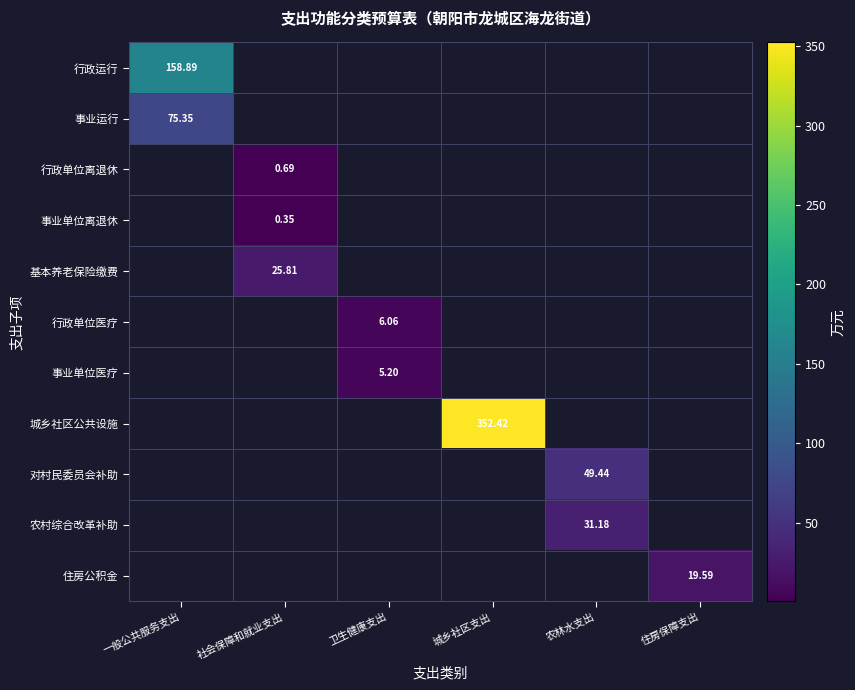

How many values in 农村综合改革补助 are above zero?

1